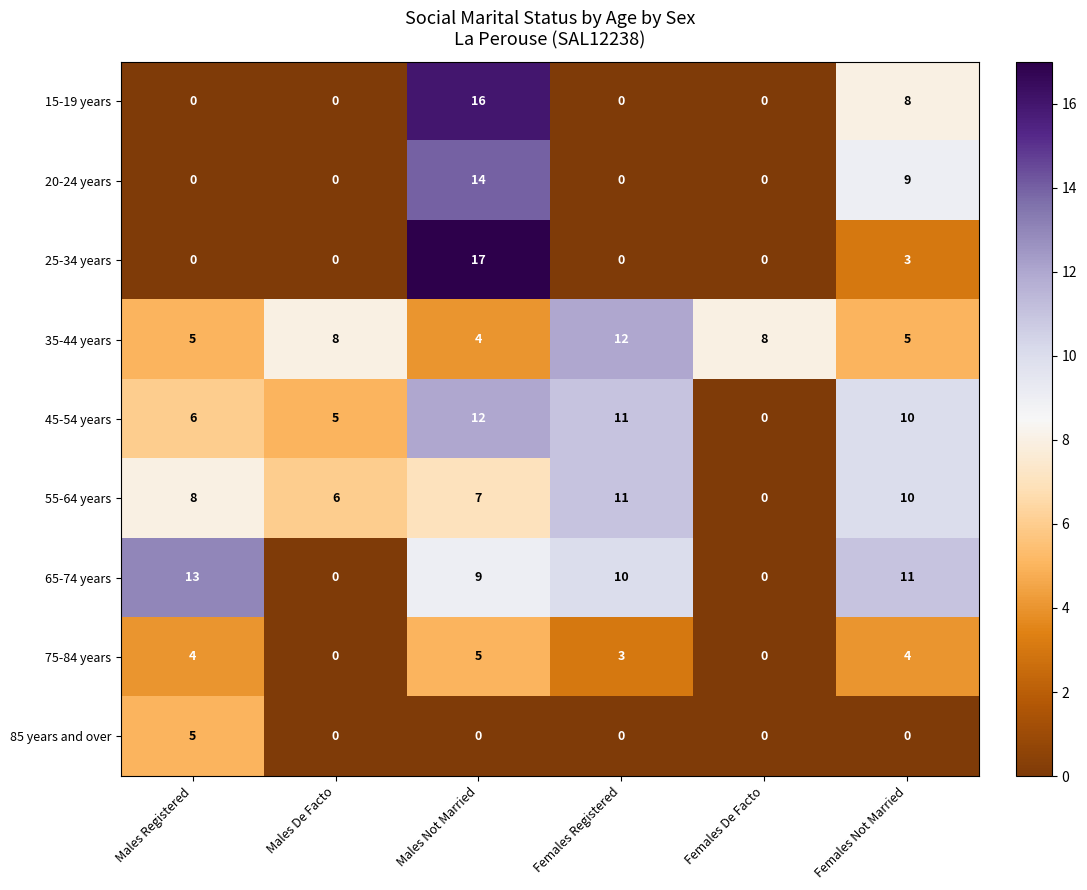

What is the maximum value shown in the chart?

17